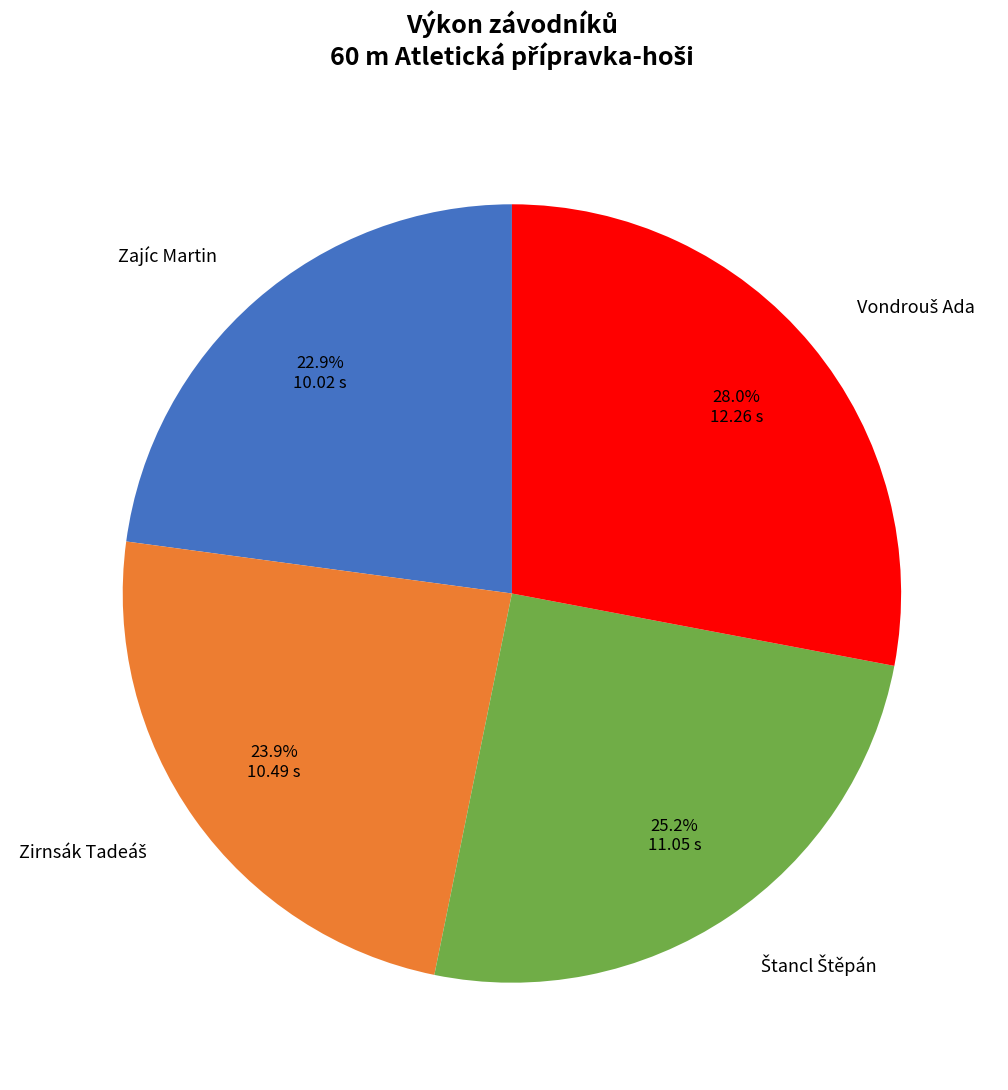

Does any single category account for the majority?

No